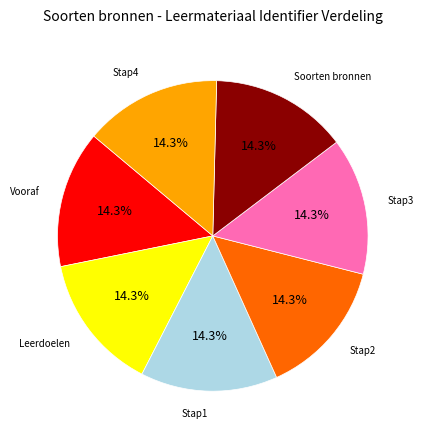

Is there any slice that represents more than half of the pie?

No